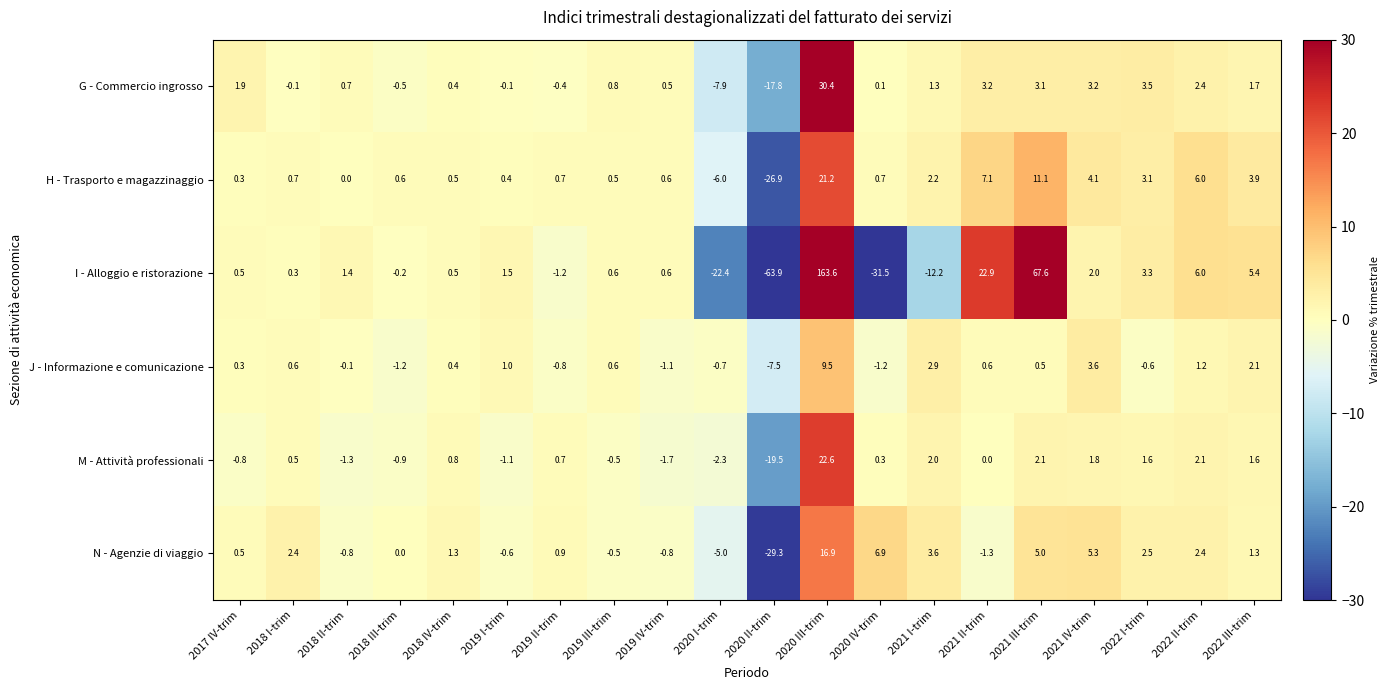

What is the difference between the highest and lowest values at 2022 II-trim?

4.8